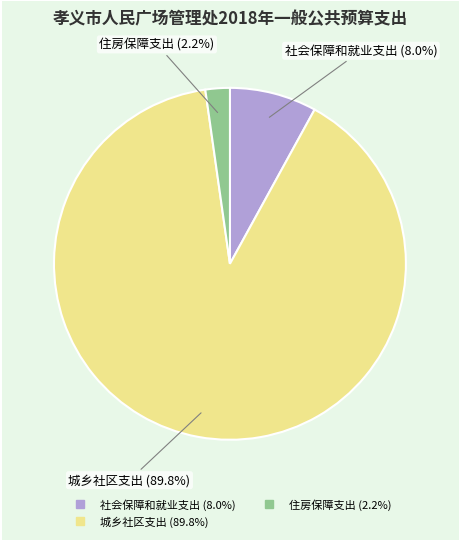

Rank the categories by value from highest to lowest.

城乡社区支出, 社会保障和就业支出, 住房保障支出